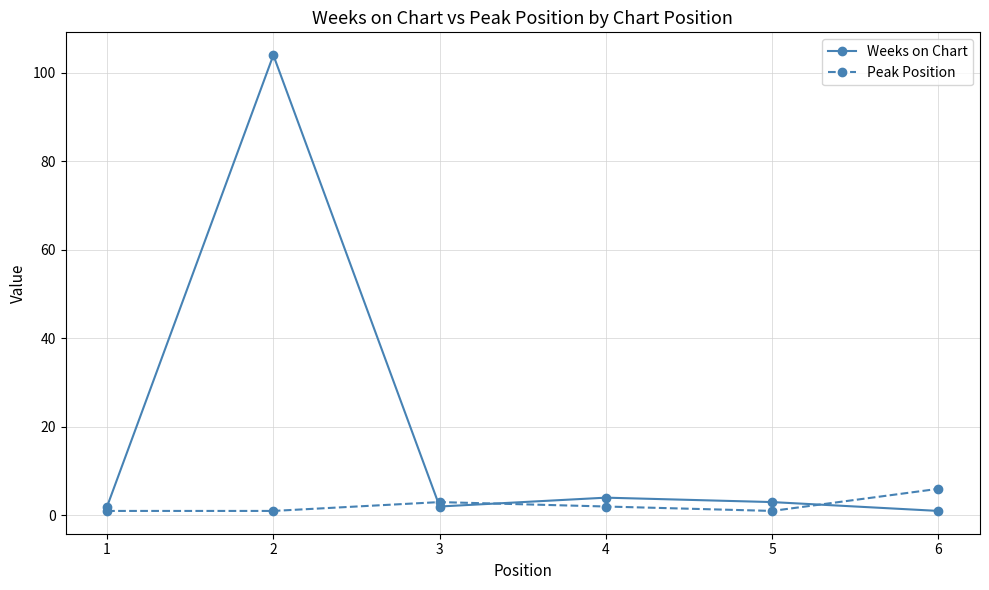

Rank the series by their average value, from highest to lowest.

Weeks on Chart, Peak Position